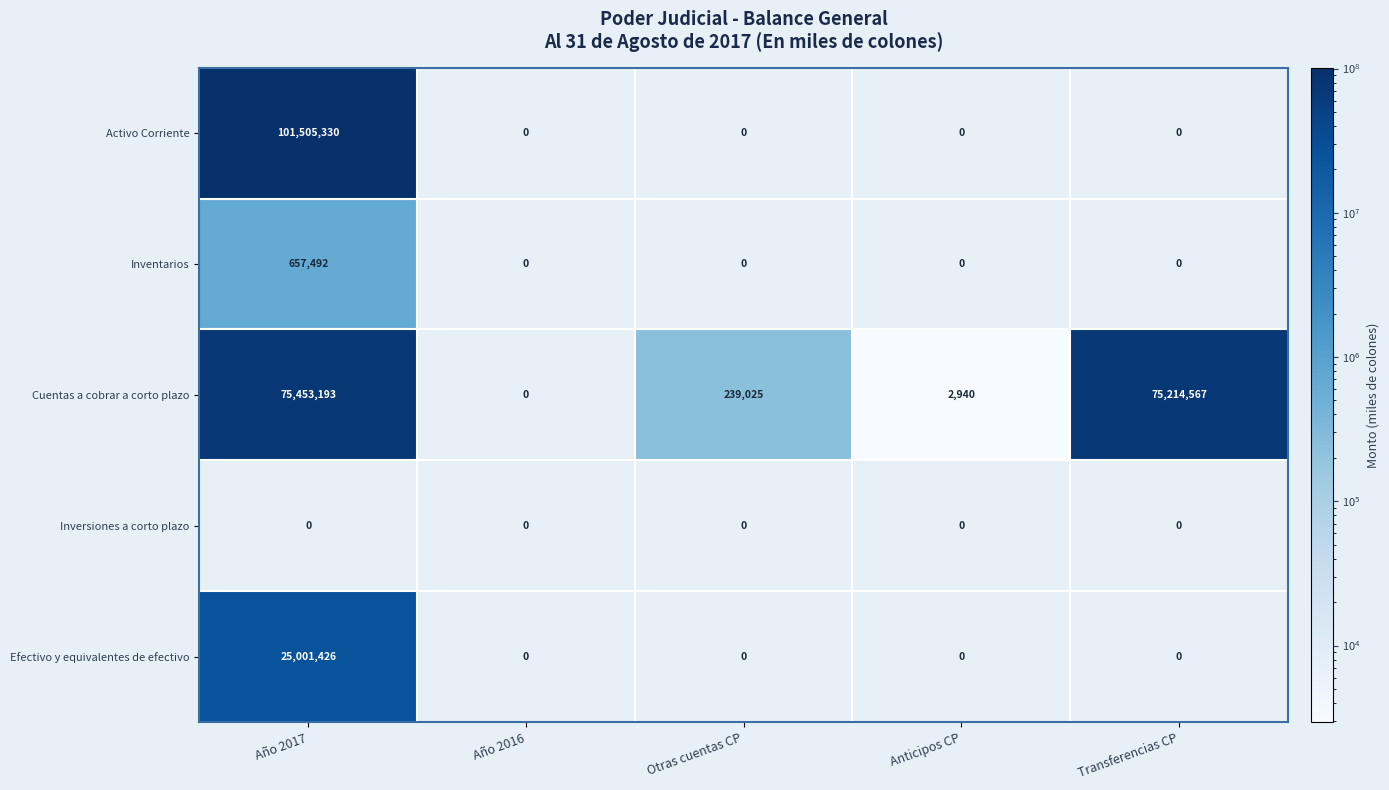

Which label corresponds to the largest value in the chart?

Año 2017